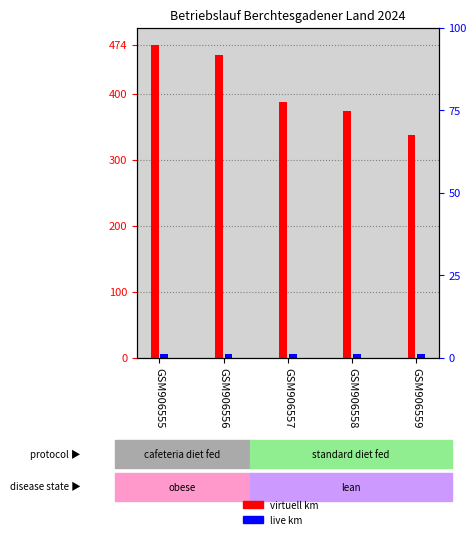

Where is virtuell (km) nearest to the value 406?

GSM906557